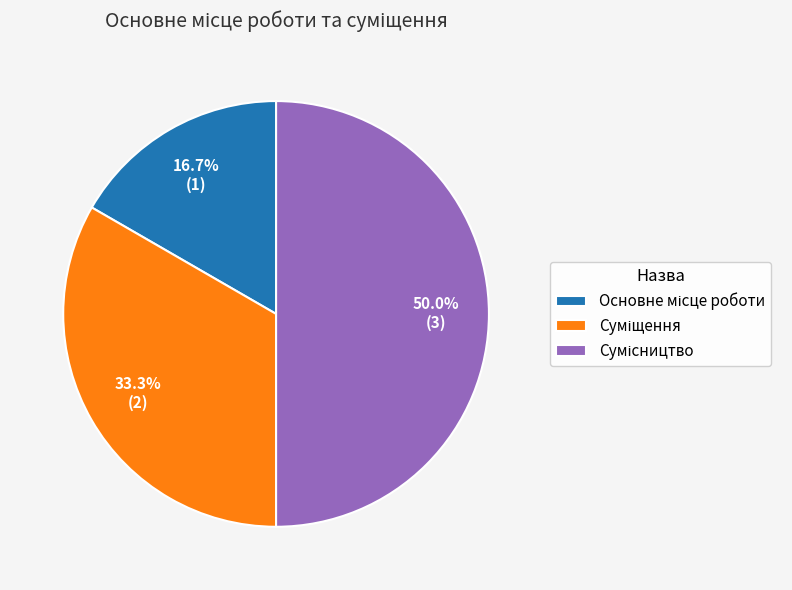

The Основне місце роботи slice represents 8% of the pie. True or false?

False